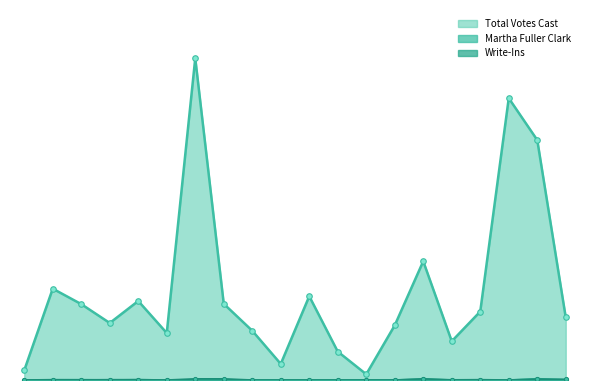

Does the chart display data point markers on the line(s)?

Yes